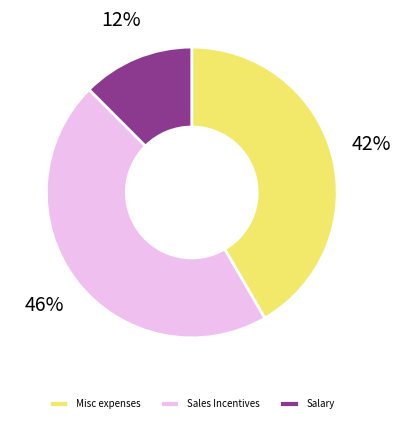

Approximately how many times larger is the value at Misc expenses compared to Sales Incentives?

0.9